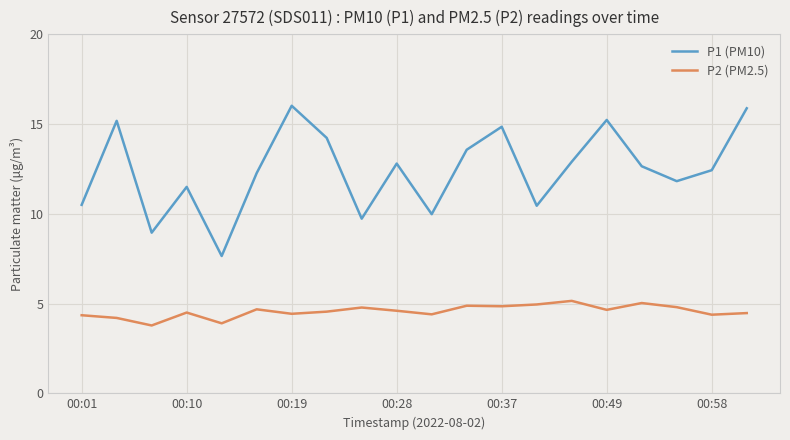

True or false: P1 (PM10) and P2 (PM2.5) intersect in this chart.

False